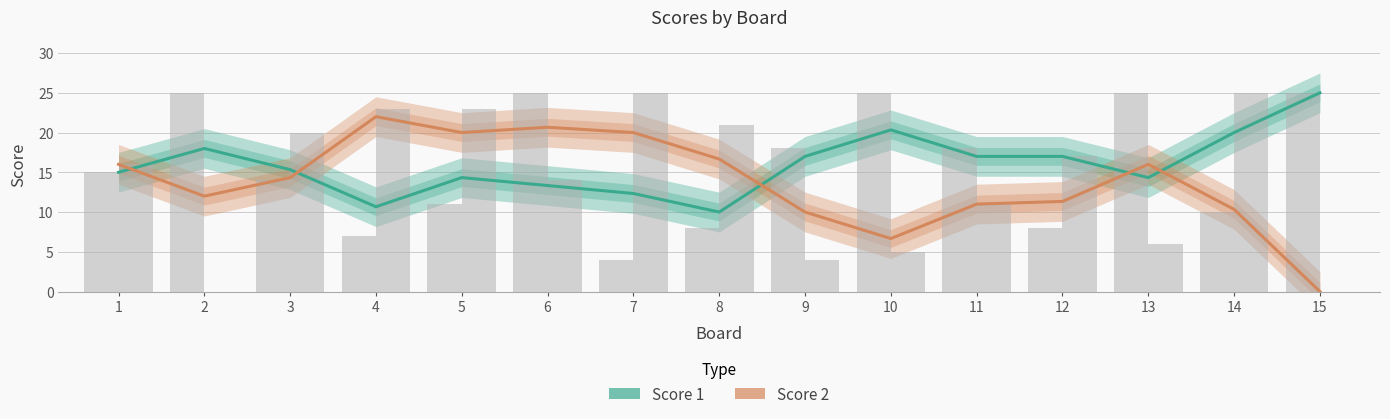

Which series has the largest total across all categories?

Score 1